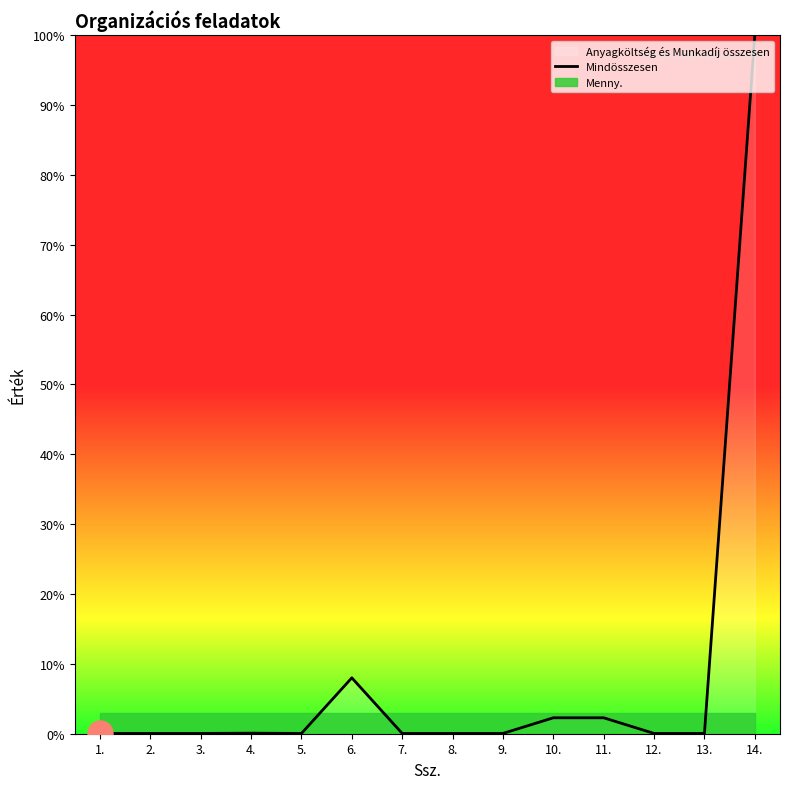

Rank the categories by value from highest to lowest.

14., 6., 10., 11., 4., 1., 2., 3., 5., 7., 8., 9., 12., 13.